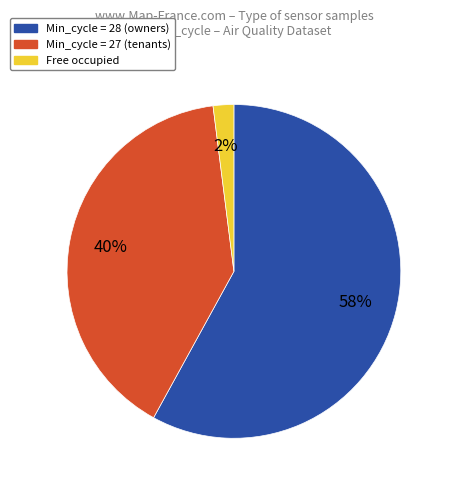

To the nearest percent, what portion does Min_cycle = 27 (tenants) represent?

40%